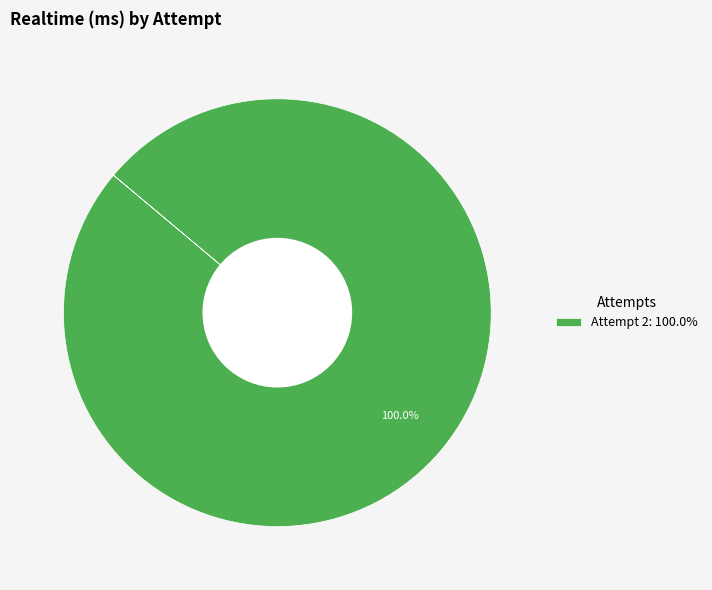

Does any single category account for the majority?

Yes